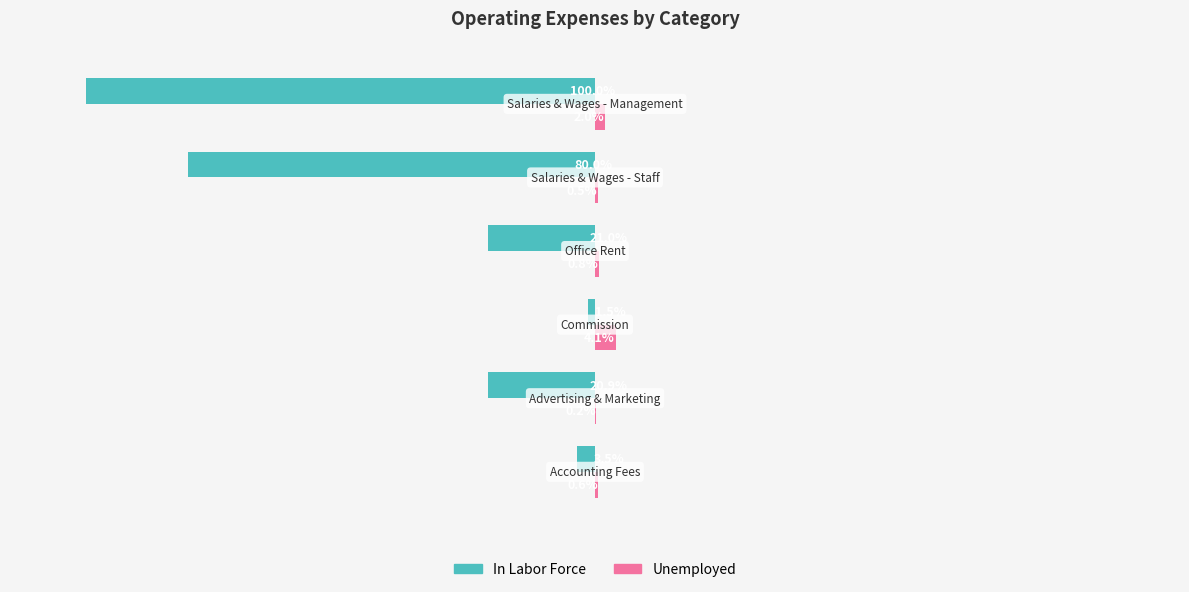

What are all the series names shown in the legend?

In Labor Force, Unemployed